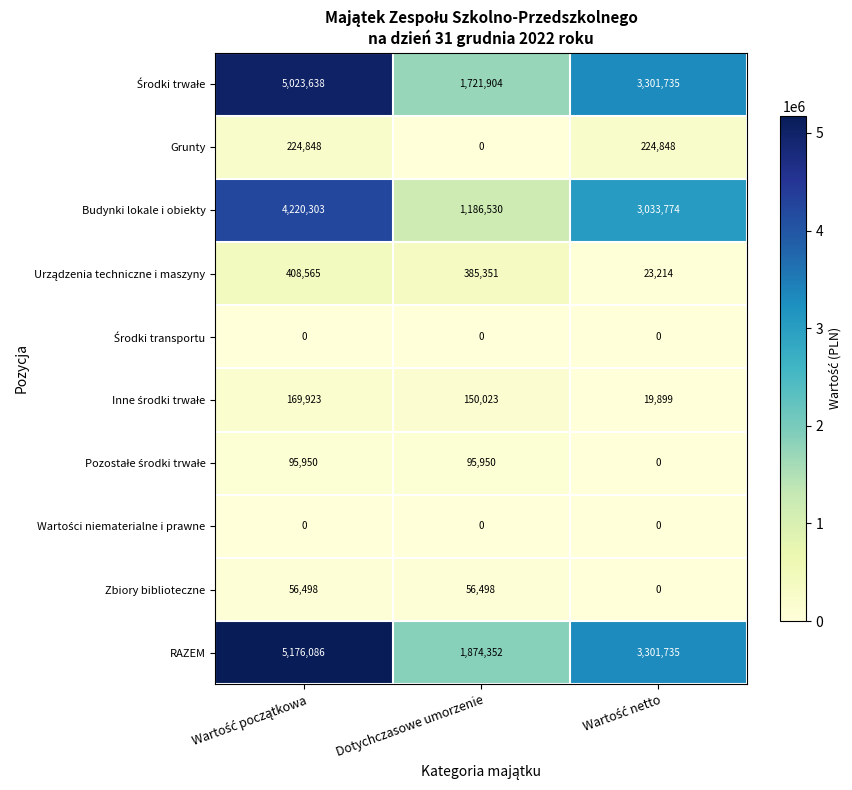

How many categories are shown in the chart?

3